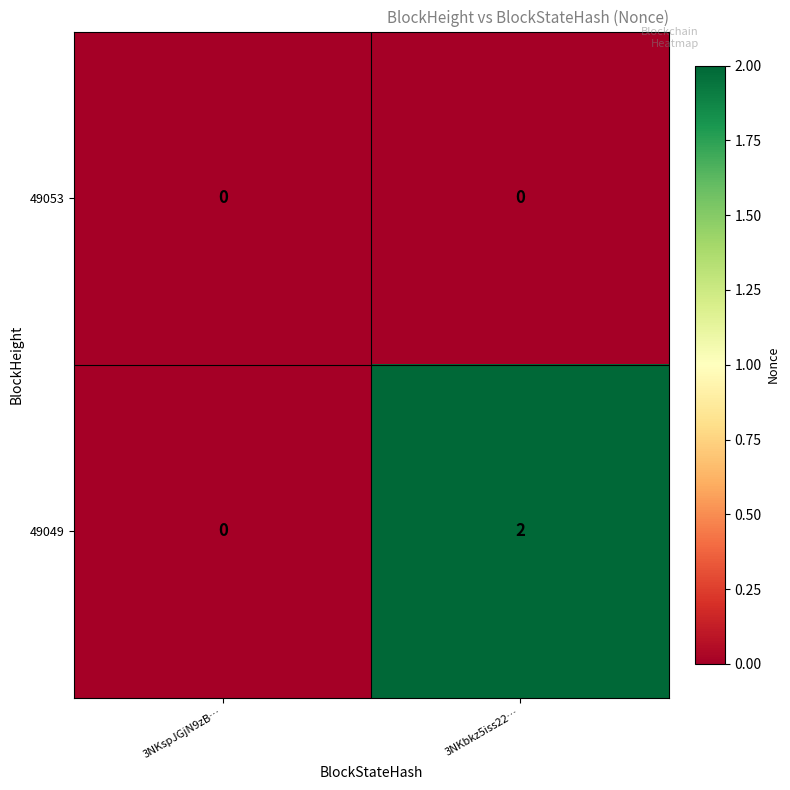

At 3NKbkz5iss22…, list the series in order from smallest to largest.

49053, 49049